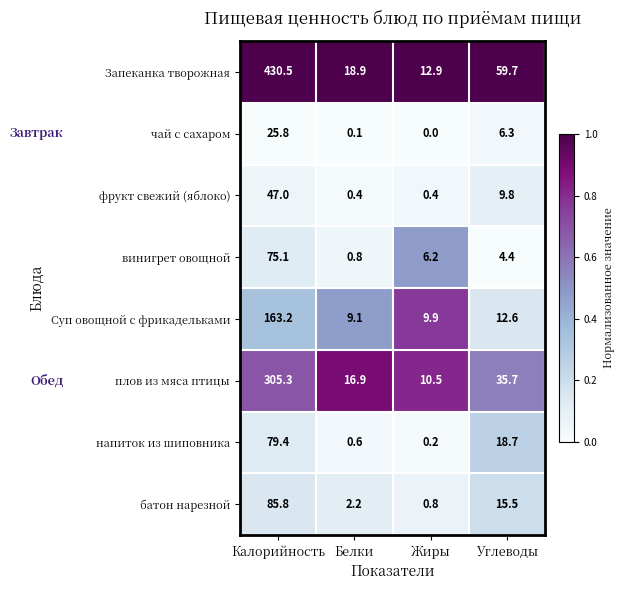

What is the maximum value for Запеканка творожная?

430.5